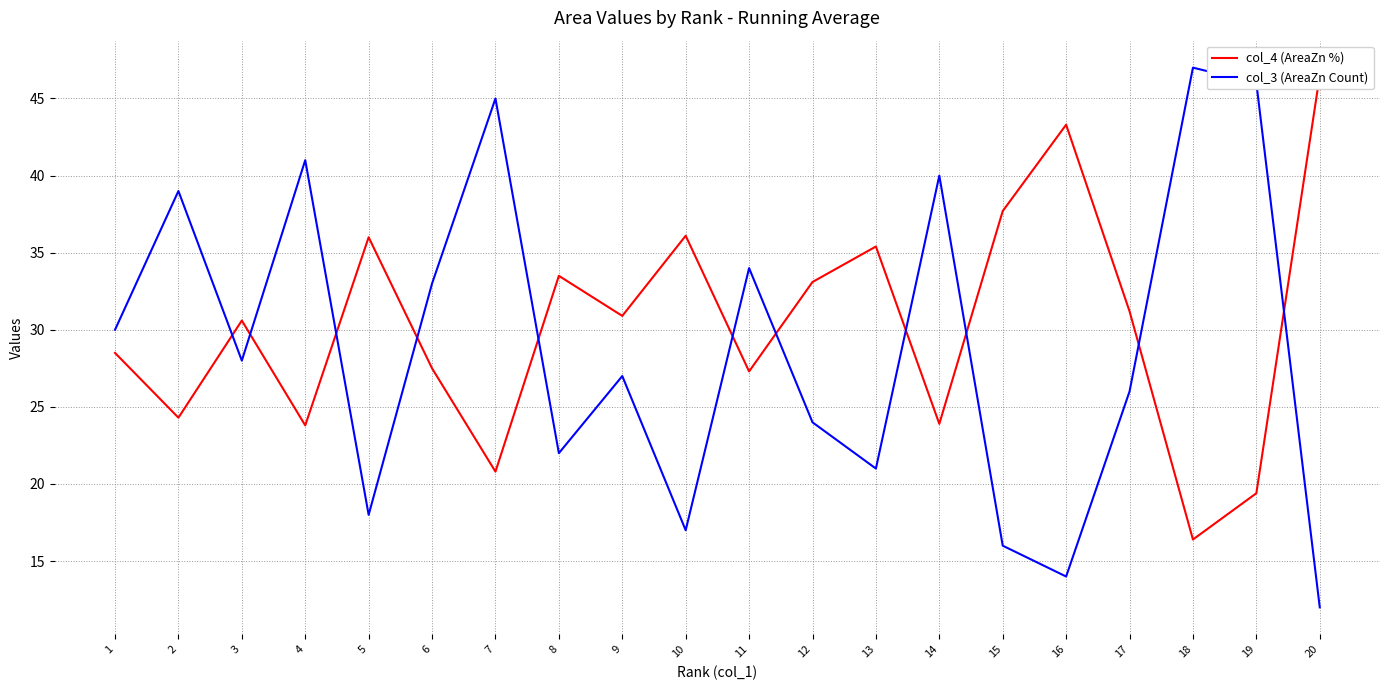

How many lines are shown in the chart?

2